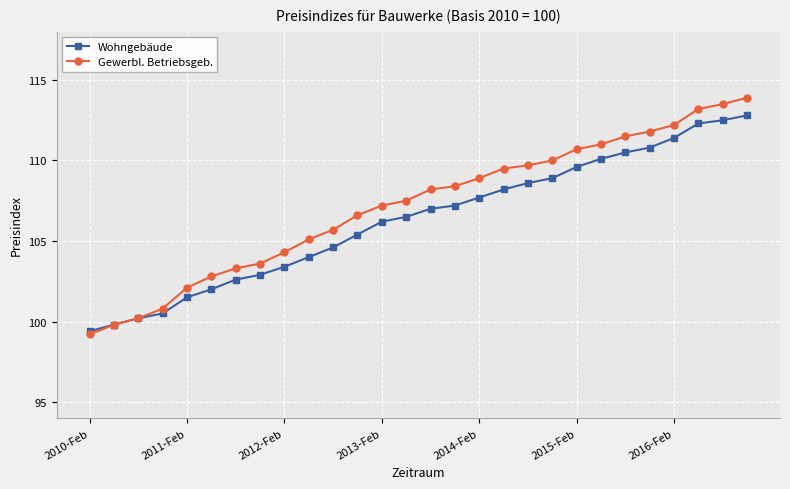

What is the maximum value for Gewerbl. Betriebsgeb.?

113.9